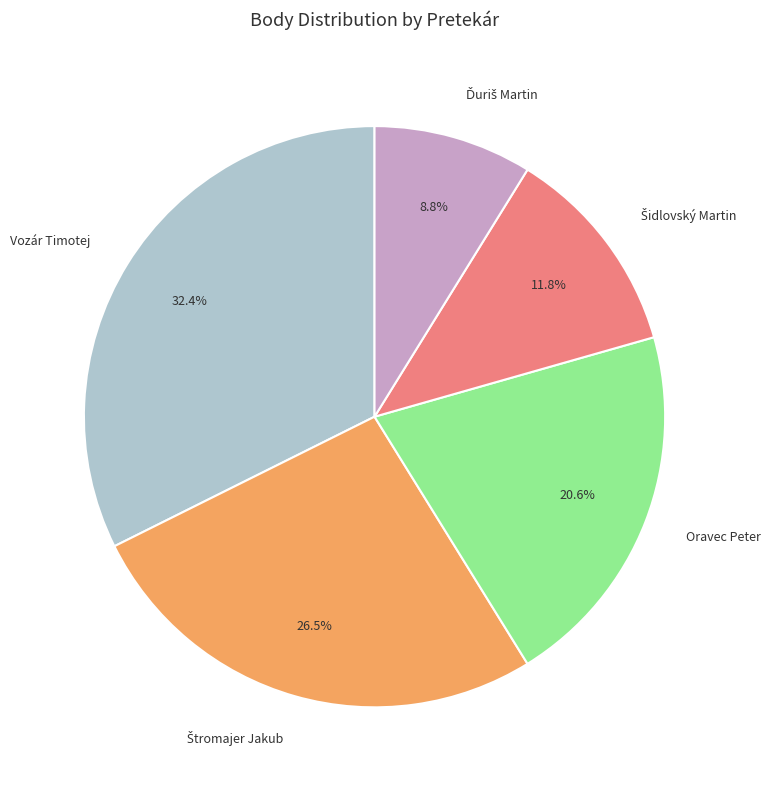

How much of the chart is everything except Vozár Timotej?

67.6%